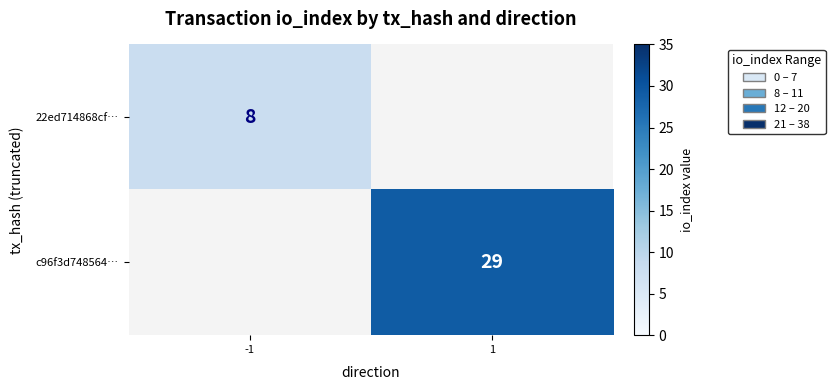

The value of 22ed714868cf… at -1 is 8. True or false?

True